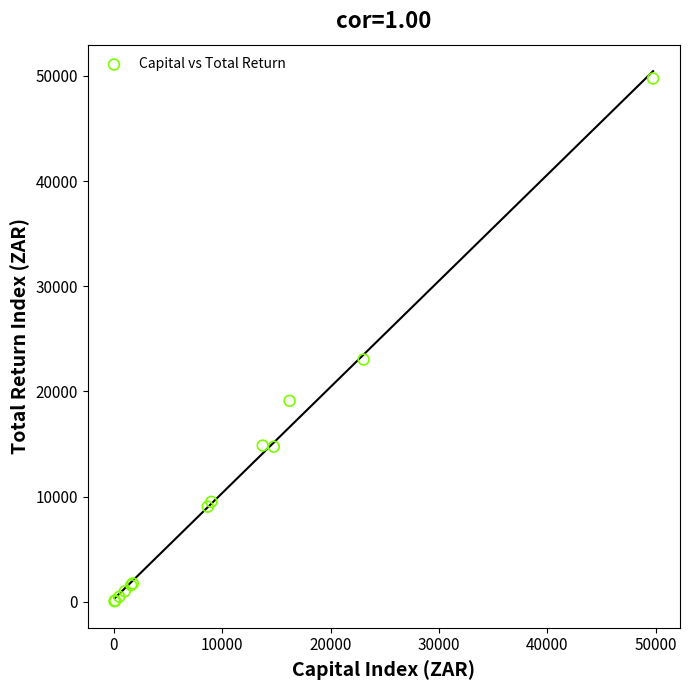

What Y value in the scatter plot is closest to 24901?

23038.2